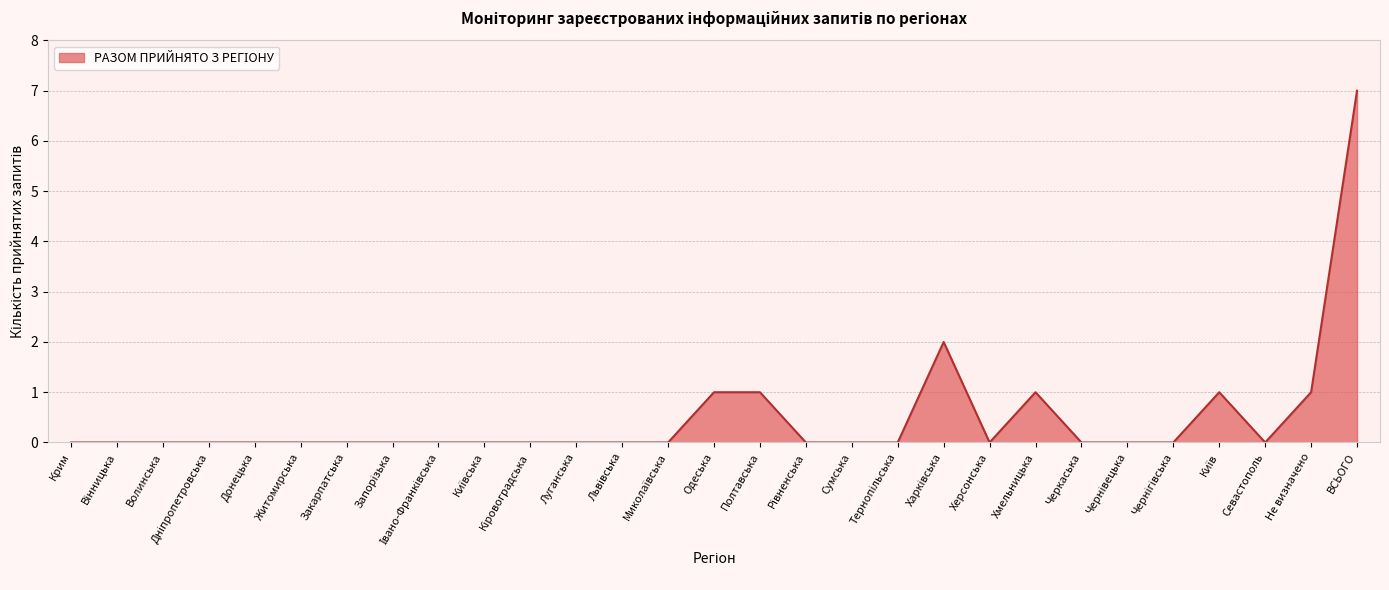

What is the difference between the maximum and second lowest values?

7